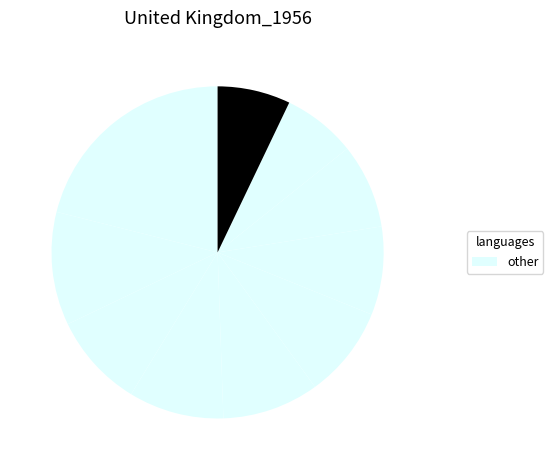

Is there a majority slice in this chart?

No